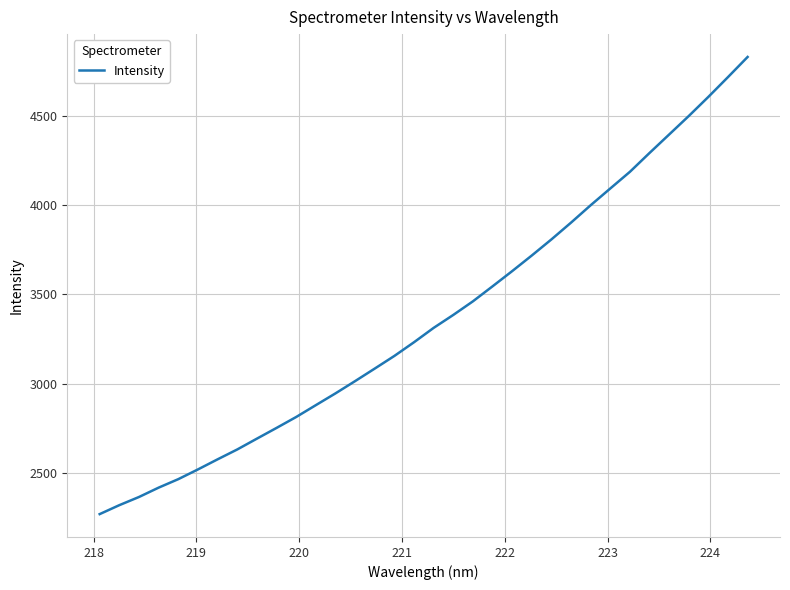

What is the greatest value displayed?

4830.0